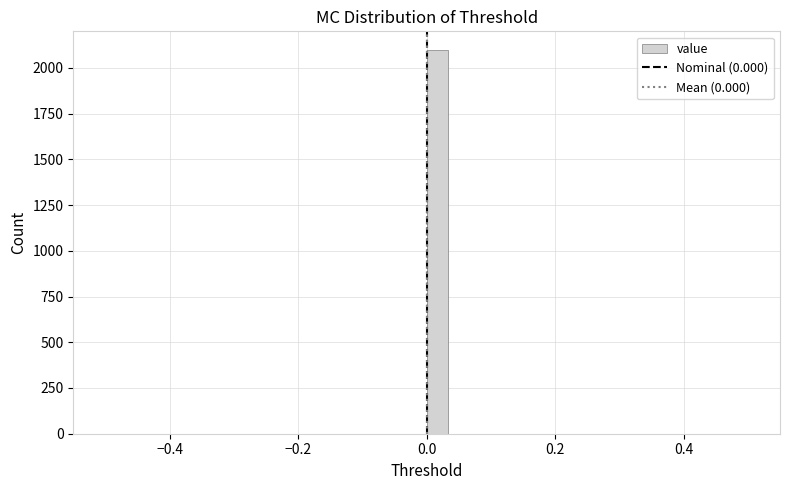

Read against the x-axis, roughly where is the centre of the tallest bar?

0.02